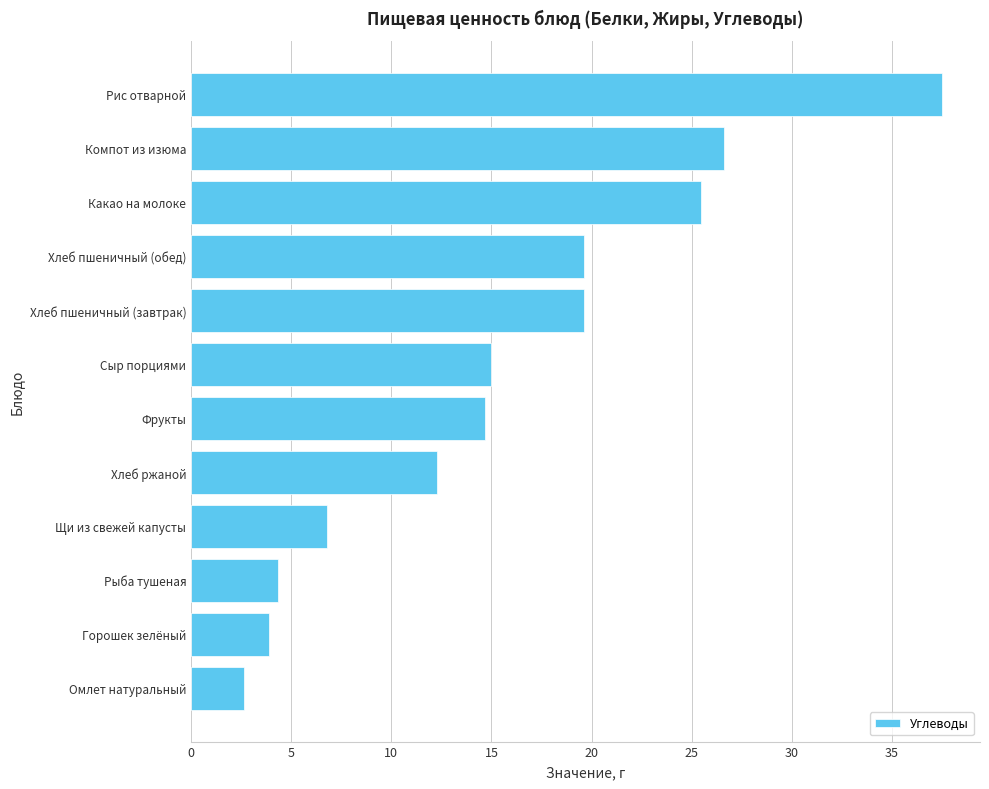

Between Щи из свежей капусты and Фрукты, which is larger?

Фрукты